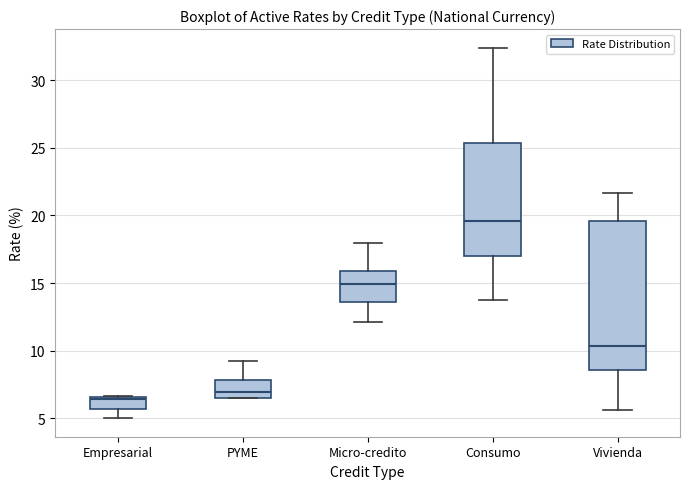

Which box has the lowest median line?

Empresarial